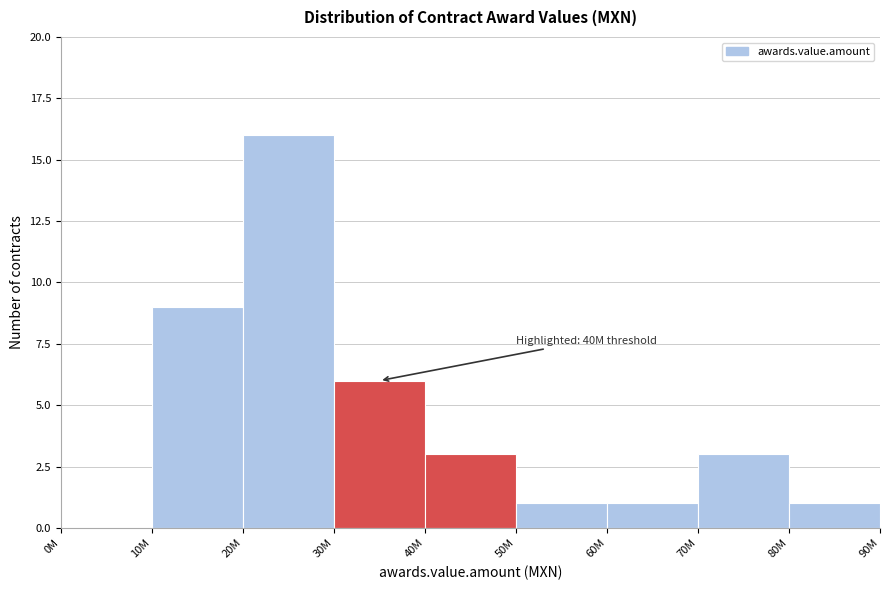

Reading left to right, what are all the values shown in this chart?

0M=0	10M=9	20M=16	30M=6	40M=3	50M=1	60M=1	70M=3	80M=1